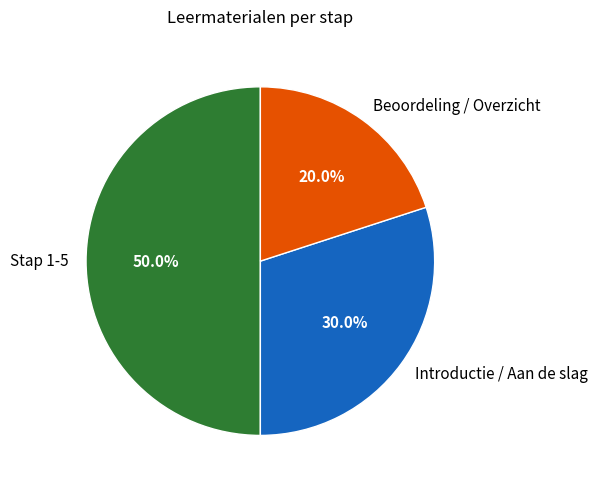

Which category has the smallest portion of the pie?

Beoordeling / Overzicht